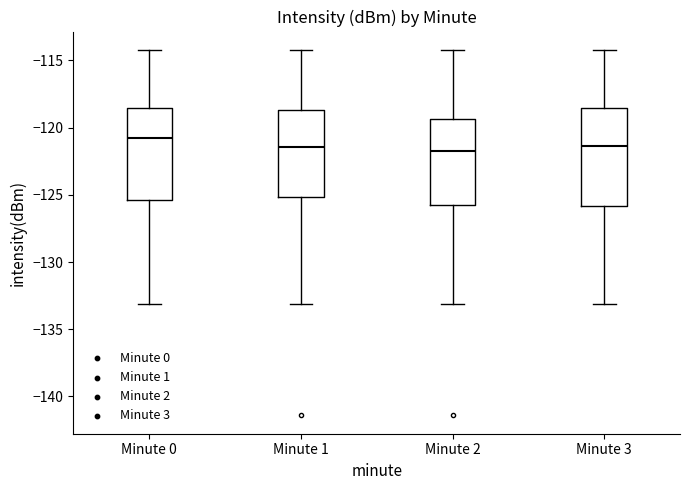

Which box's median line is the highest?

Minute 0